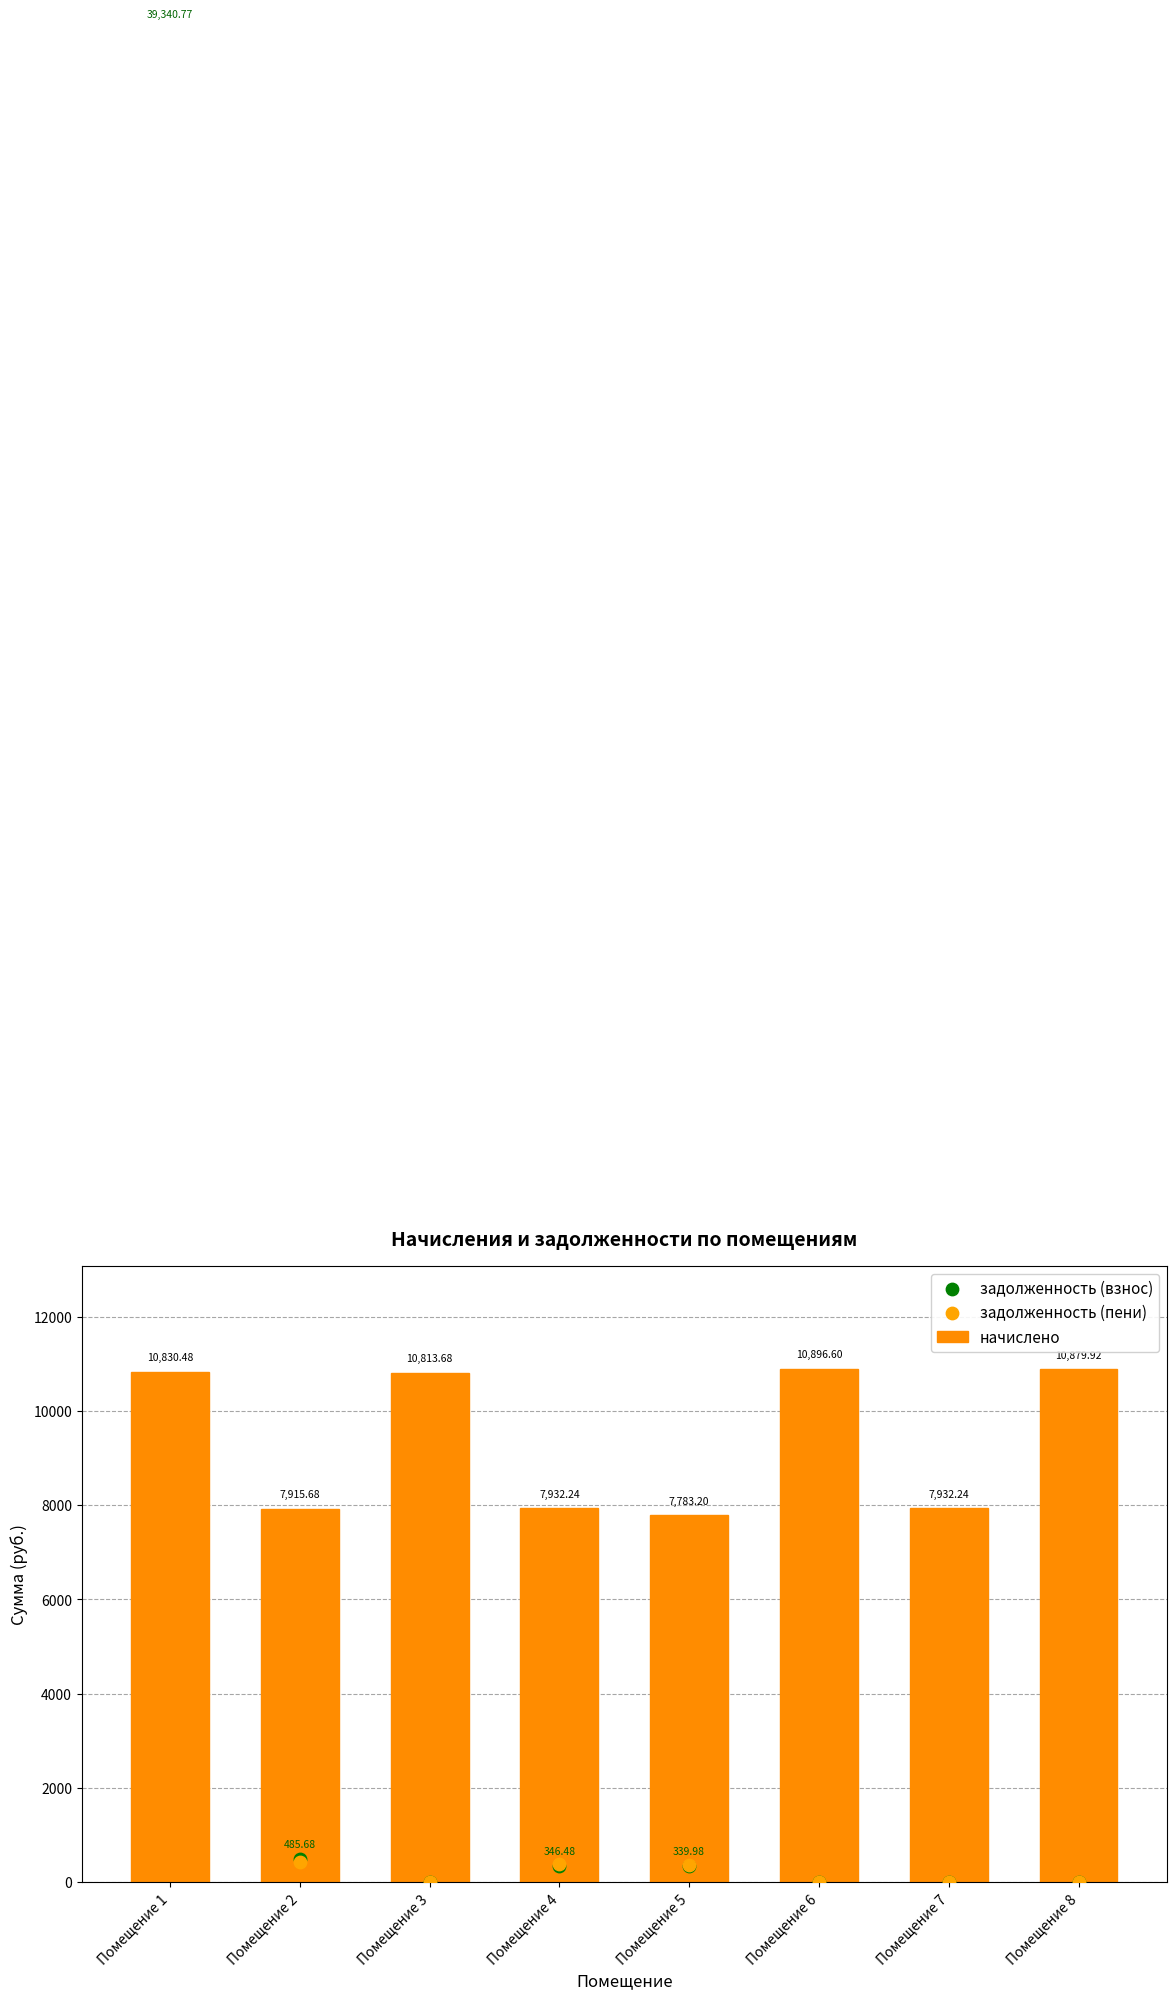

What are all the series names shown in the legend?

начислено, задолженность (взнос), задолженность (пени)